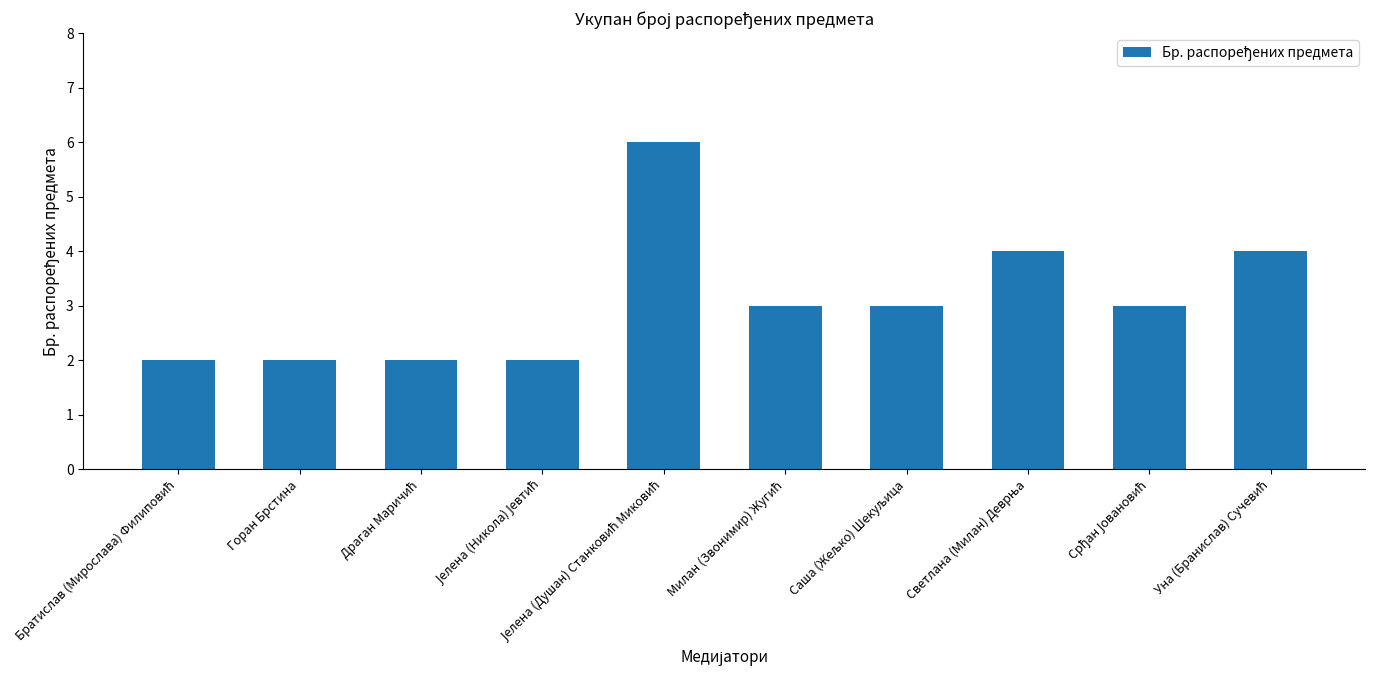

Are the bars horizontal?

No